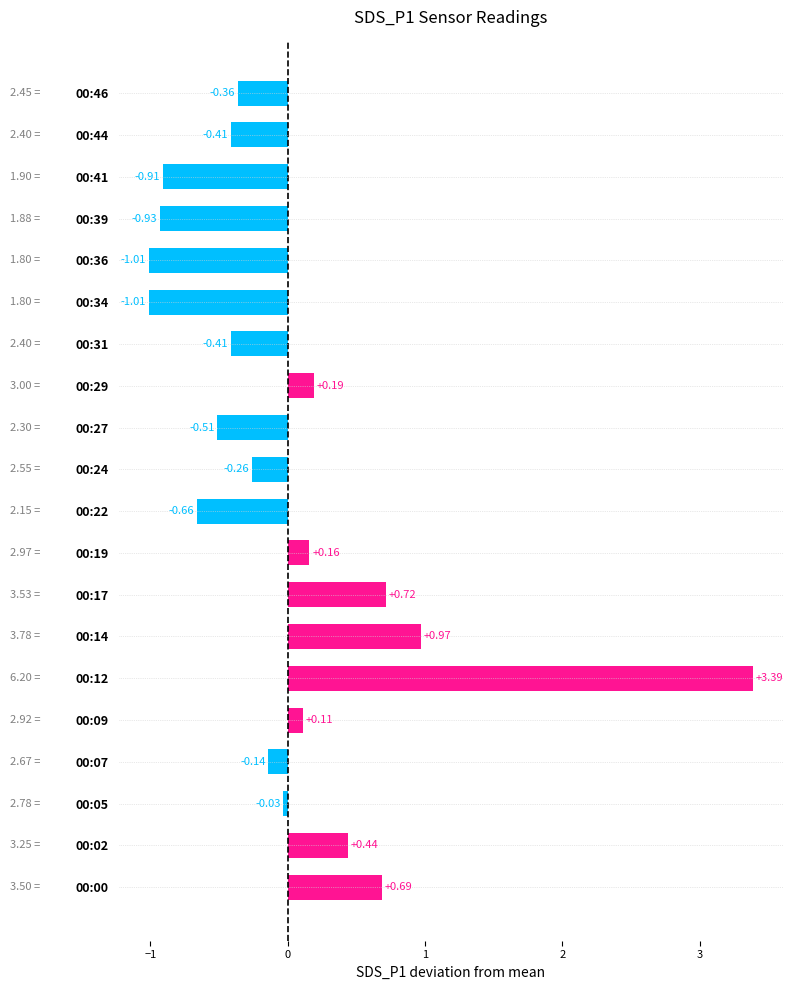

What is the sum of the values at 00:36 and 00:22?

-1.7